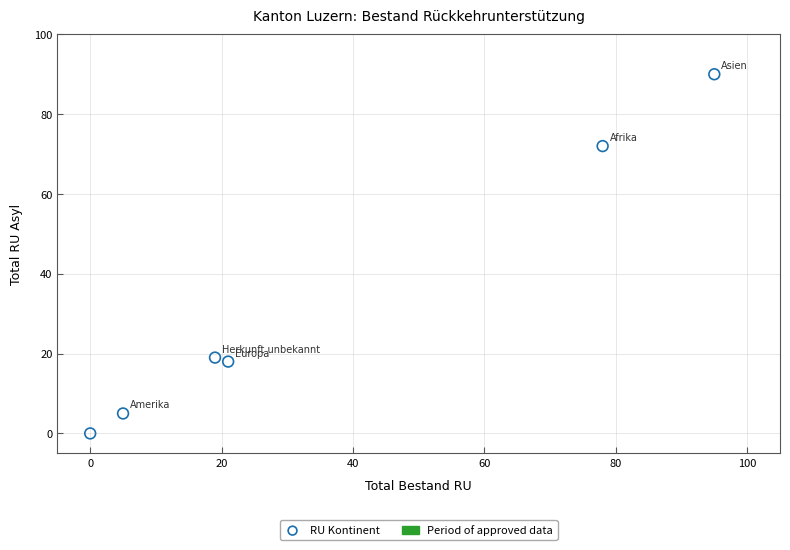

What is the range of Y values (max minus min)?

90